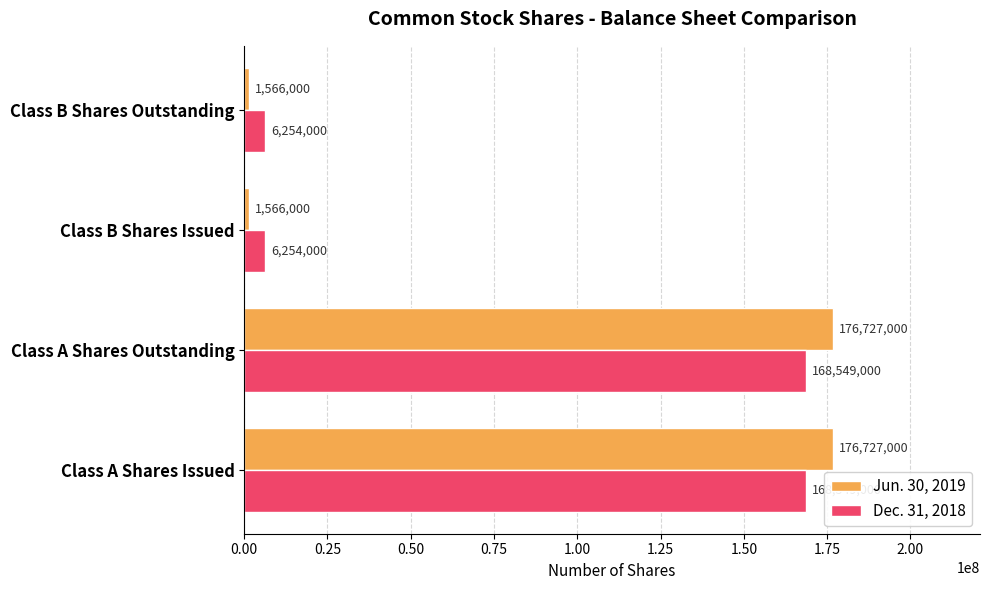

What is the difference between the maximum and minimum values in the Dec. 31, 2018 series?

162295000